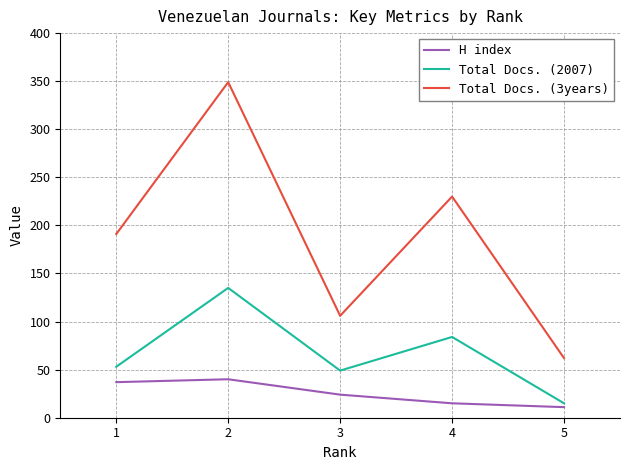

How many interior local peaks does the Total Docs. (3years) series have?

2